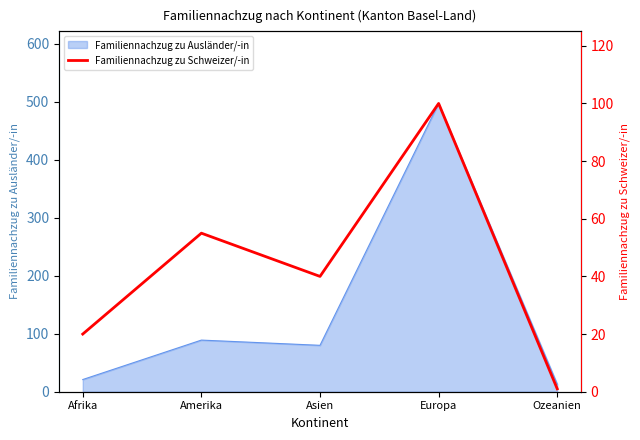

What is the label of the 4th point from the left?

Europa